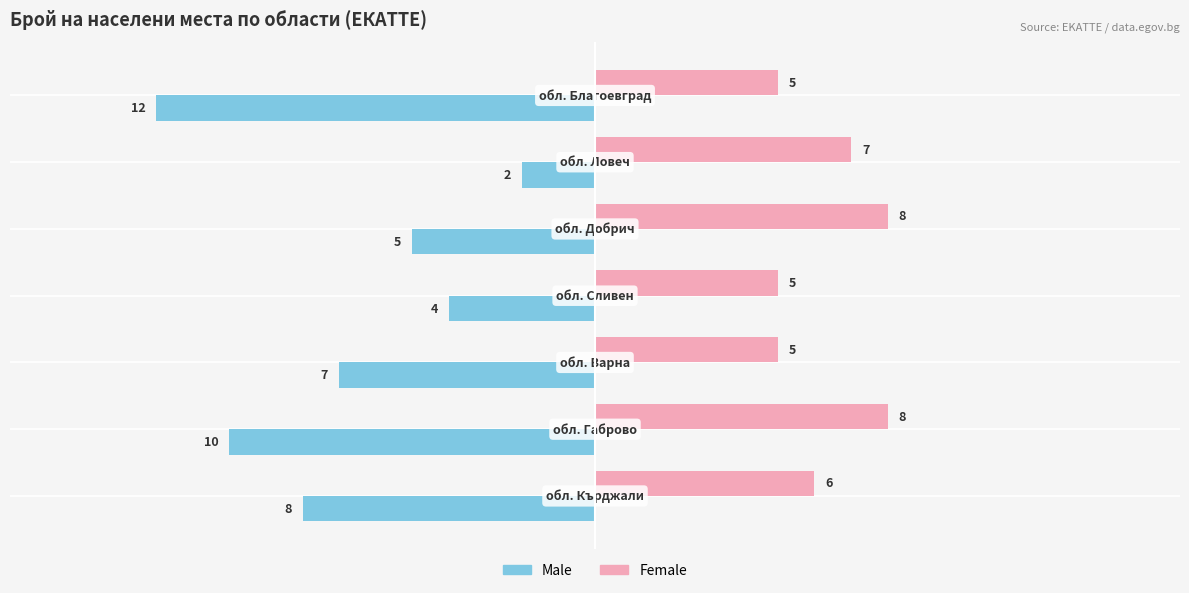

What are all the series names shown in the legend?

Male, Female